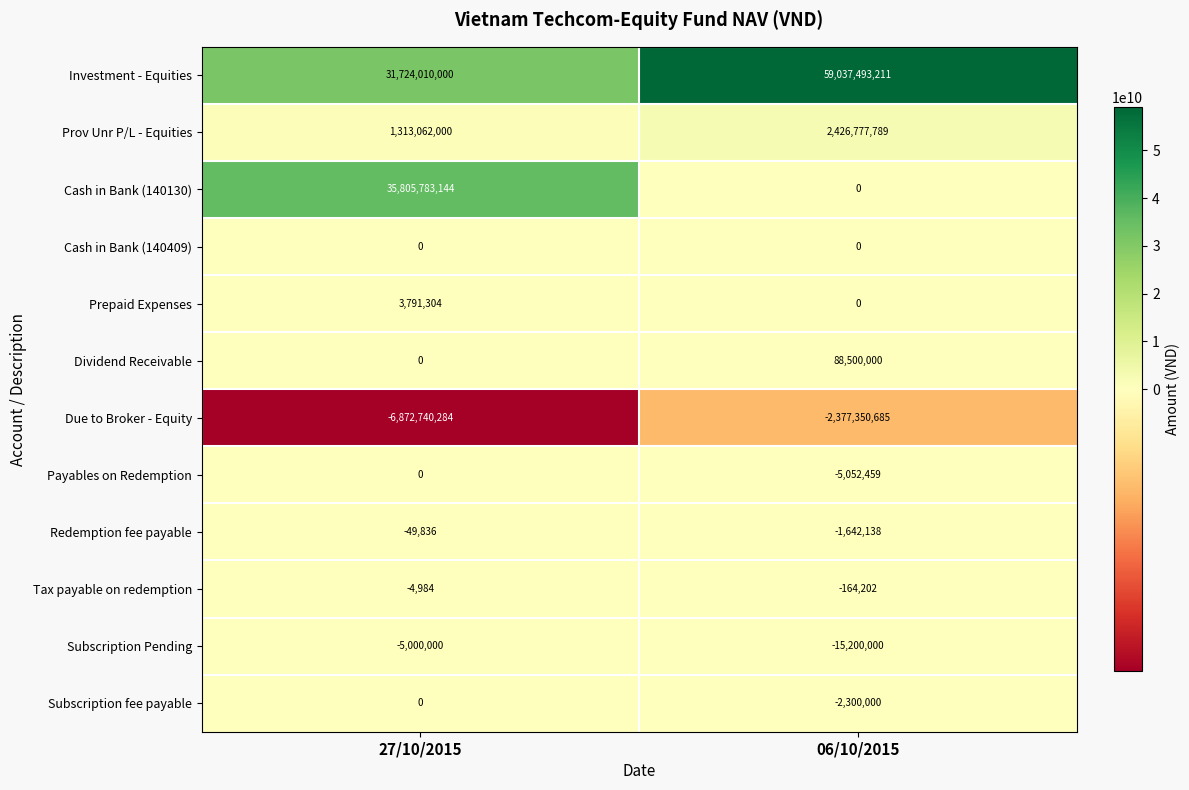

What is the difference between the maximum and minimum values in the Tax payable on redemption series?

159218